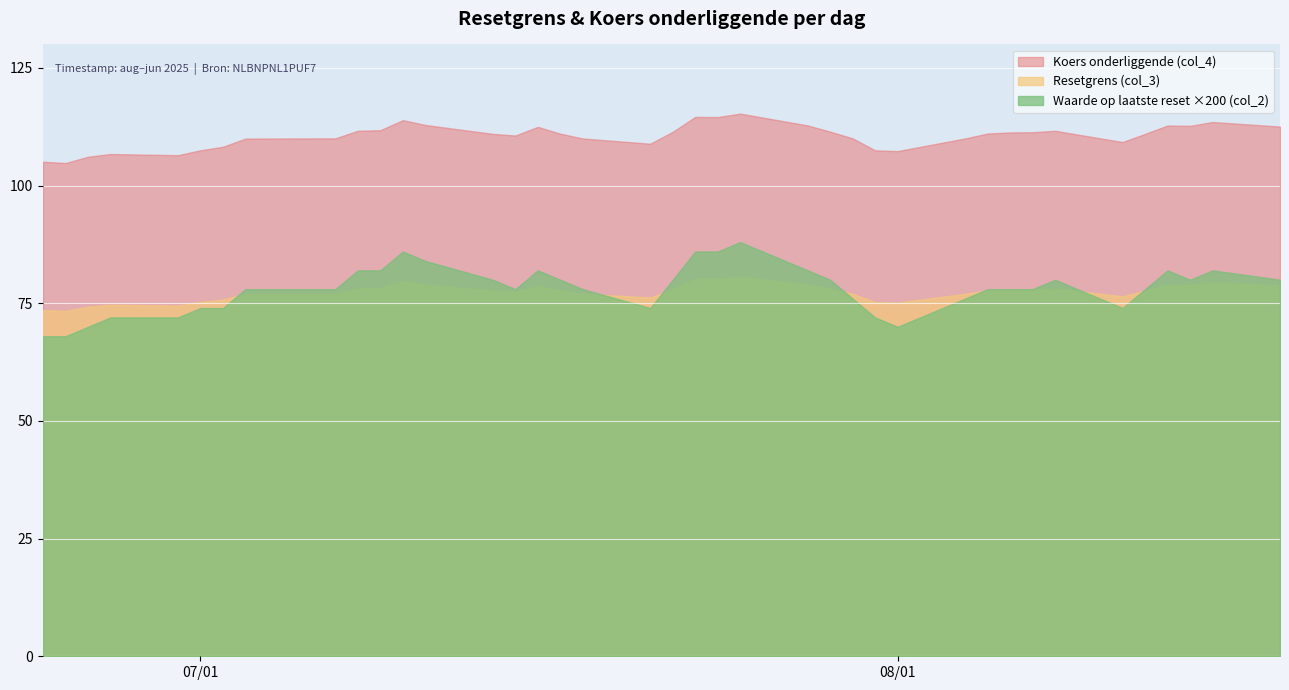

What is the maximum value shown in the chart?

115.3